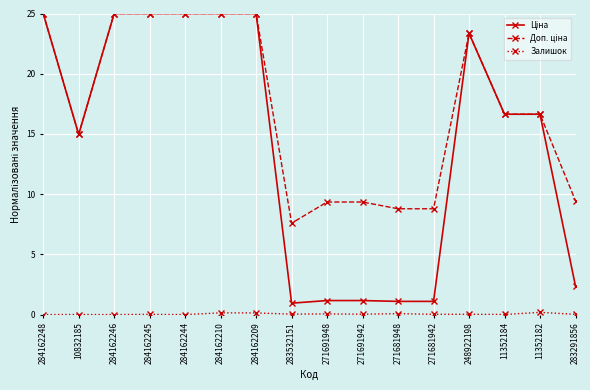

What is the label of the 12th point from the left?

271681942